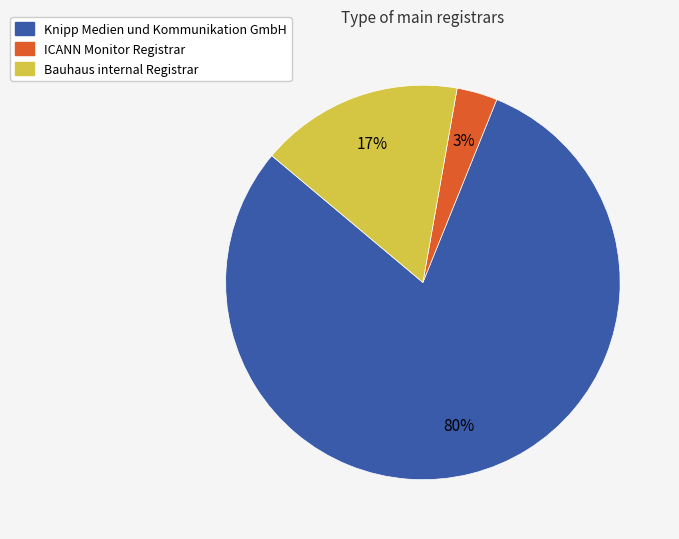

Count the number of slices in the pie.

3